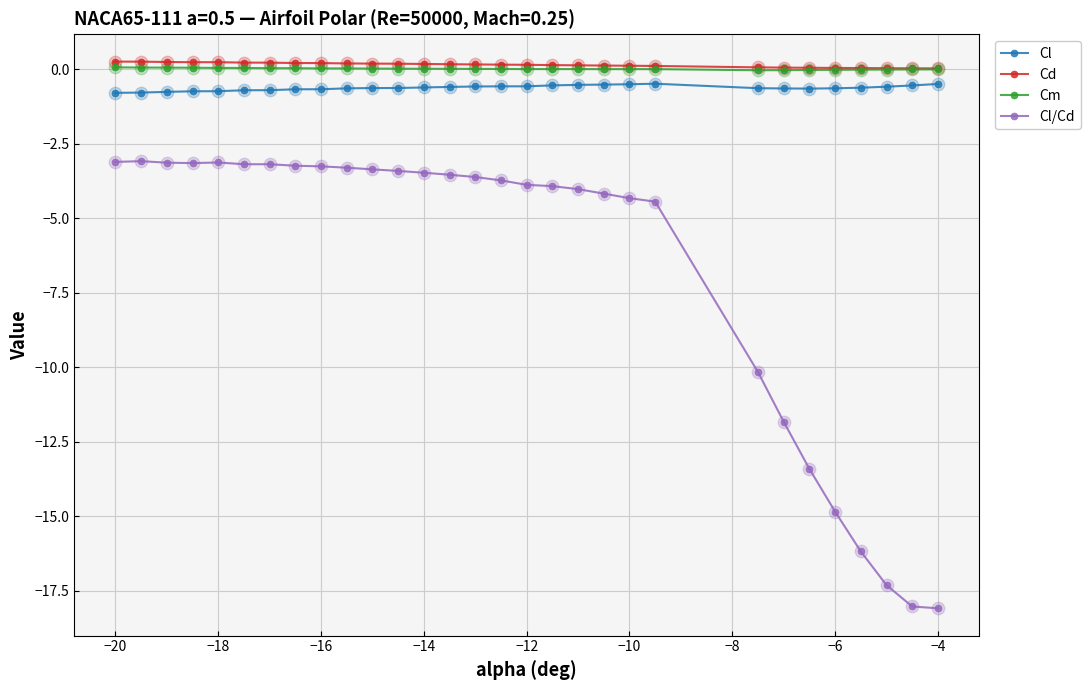

What is the maximum value for Cl/Cd?

-3.1